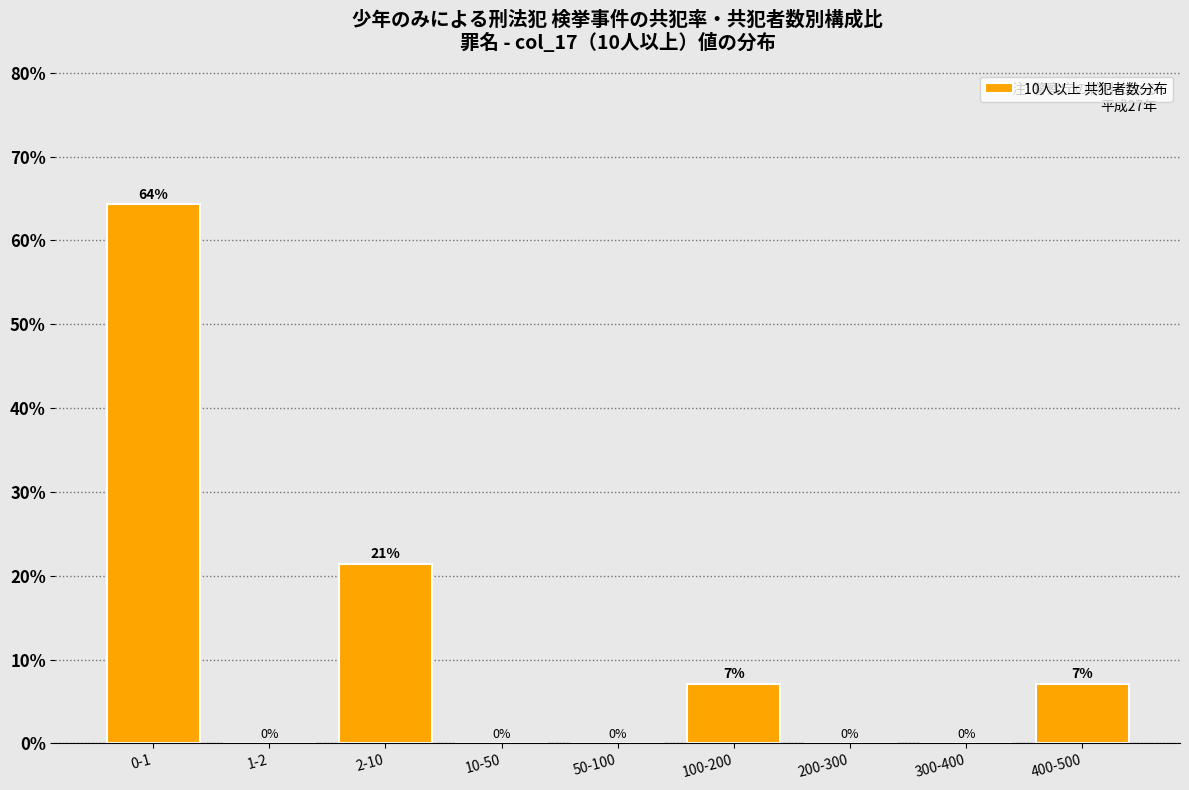

True or false: the data shows 64.3 at 0-1.

True